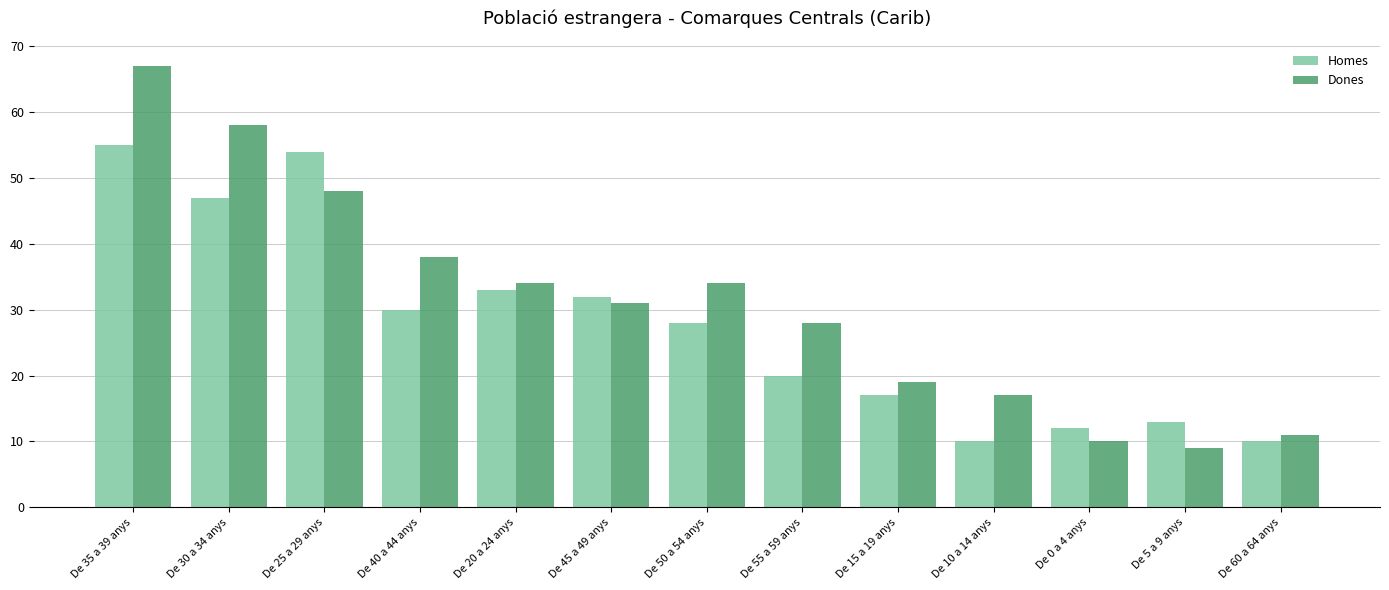

The Dones series shows 48 at De 25 a 29 anys. True or false?

True